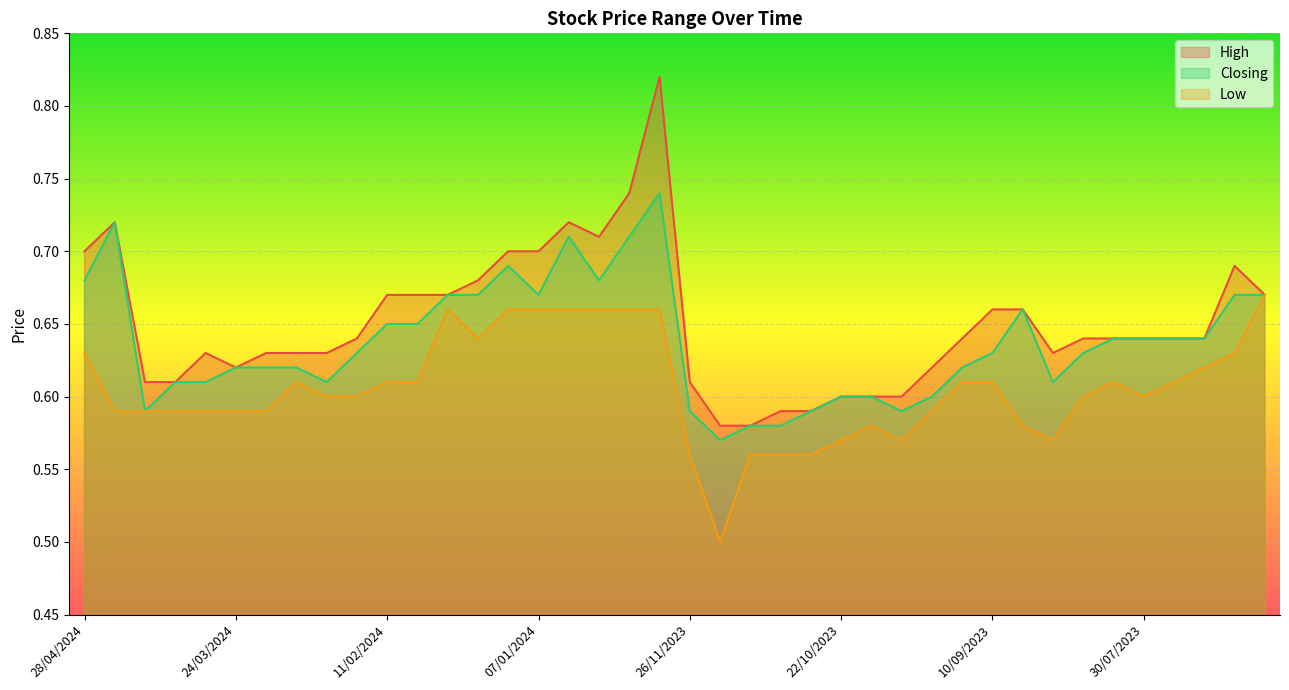

Which label corresponds to the largest value in the chart?

10/12/2023